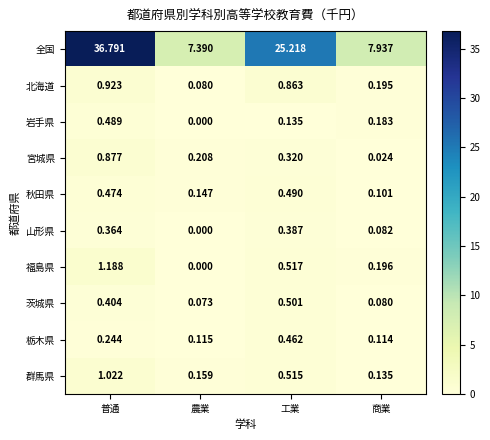

At which label is 栃木県 closest to 0?

商業